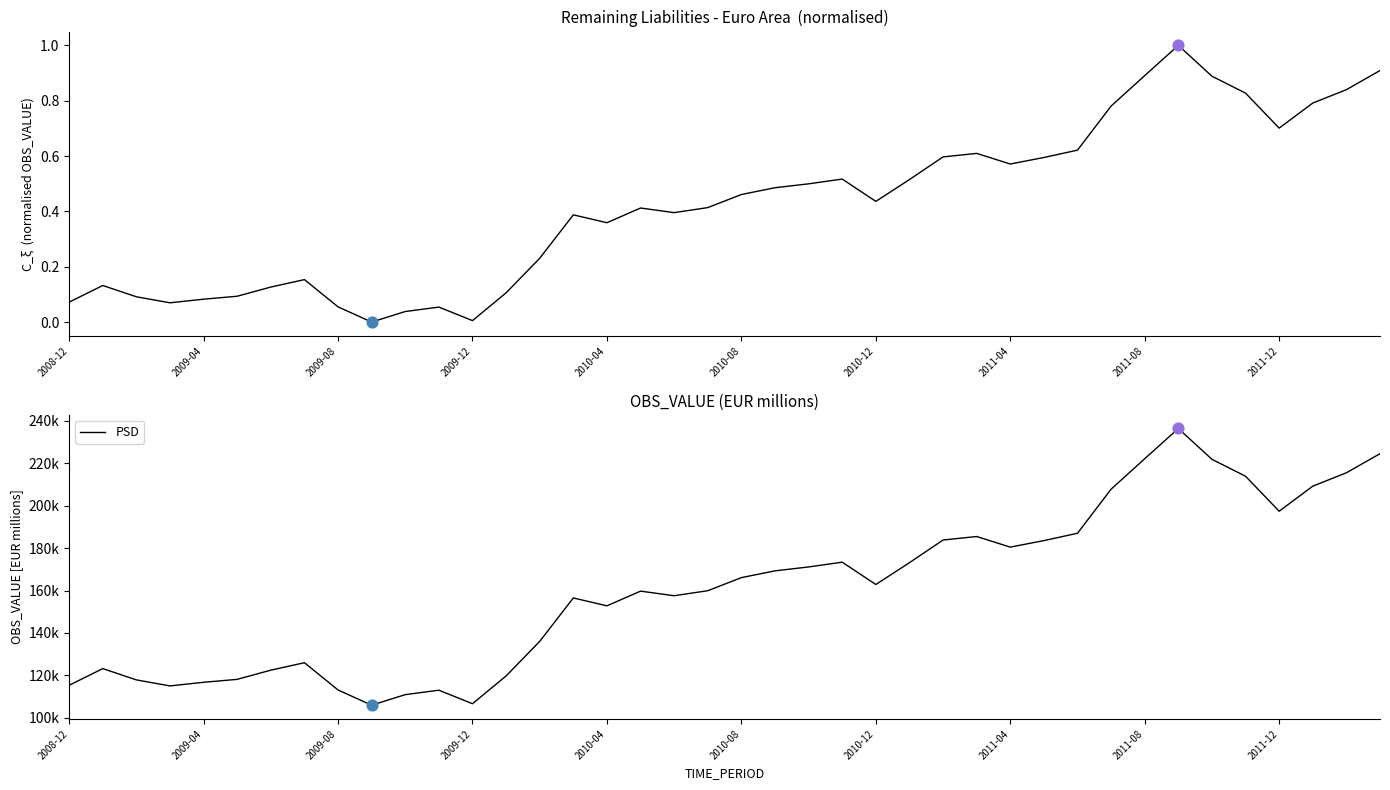

At which category is the sum across all series the highest?

33